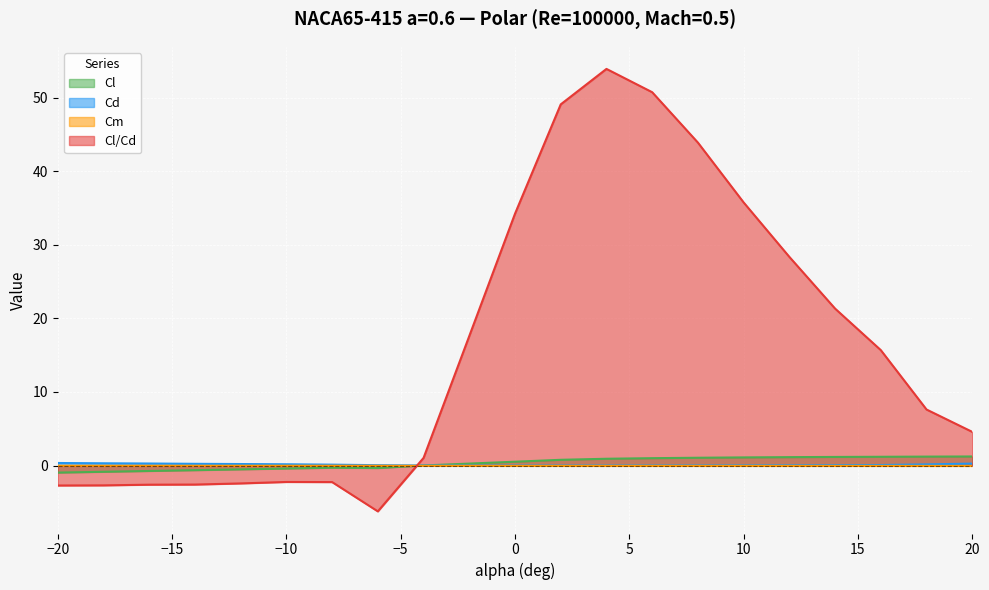

Which series has the largest range (max minus min)?

Cl/Cd